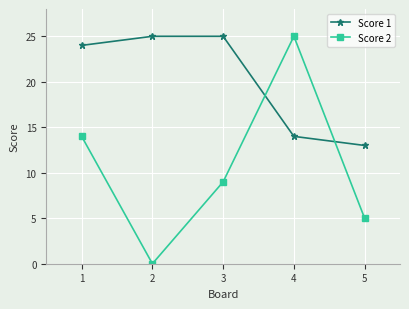

Where is the first local minimum for Score 2?

2